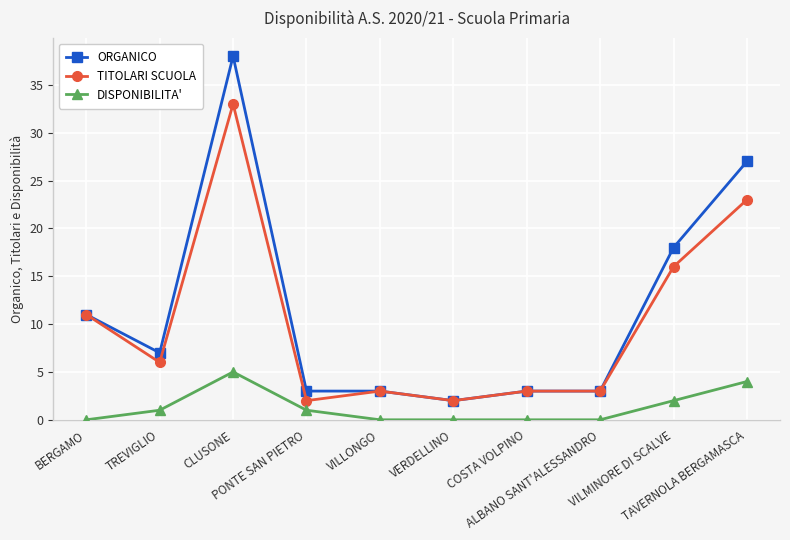

Which series has the widest spread of values?

ORGANICO